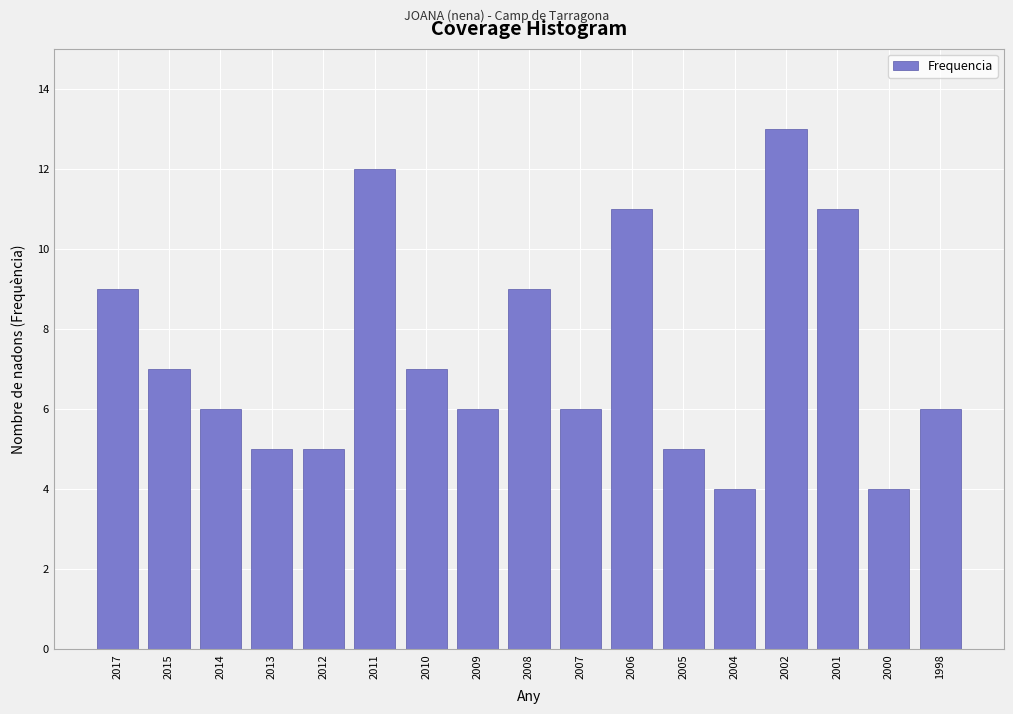

Reading left to right, transcribe all the data shown in this chart.

9	7	6	5	5	12	7	6	9	6	11	5	4	13	11	4	6